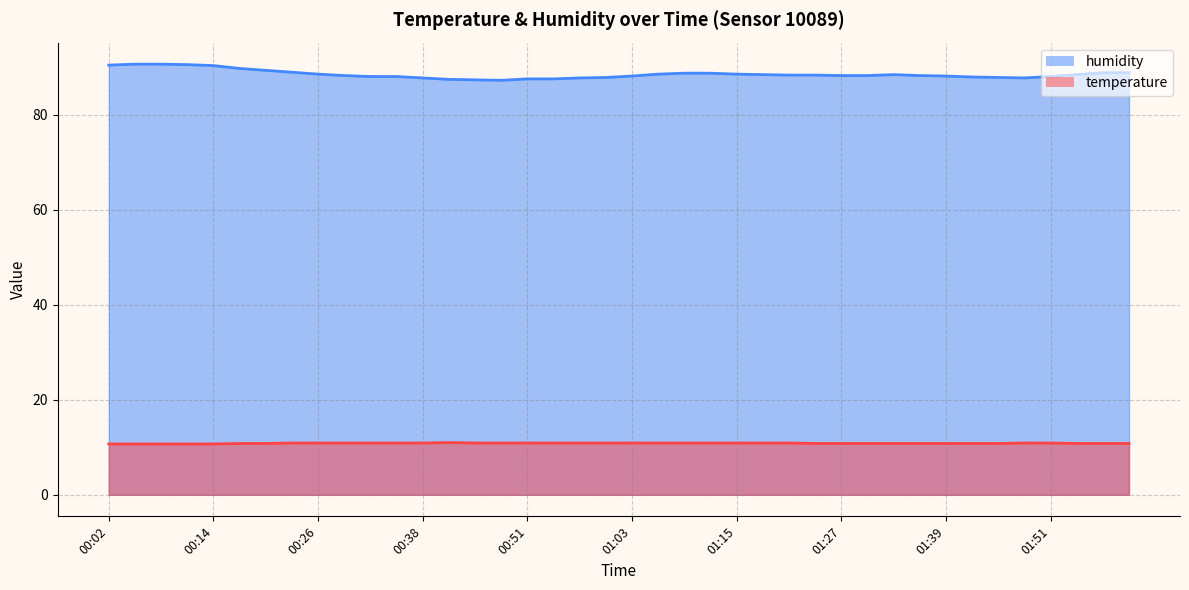

Which has a higher value, 31 or 14?

31